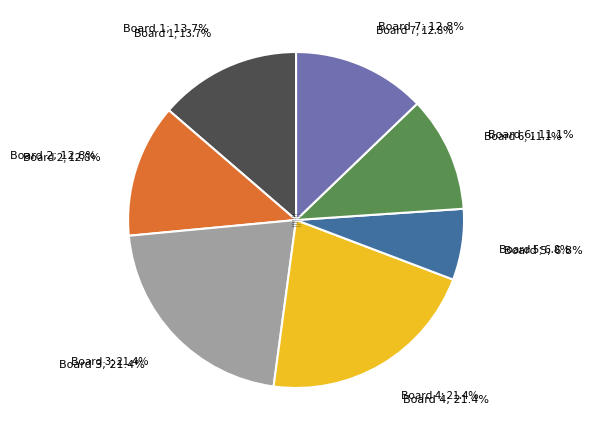

Does Board 3 represent more than half of the total?

No